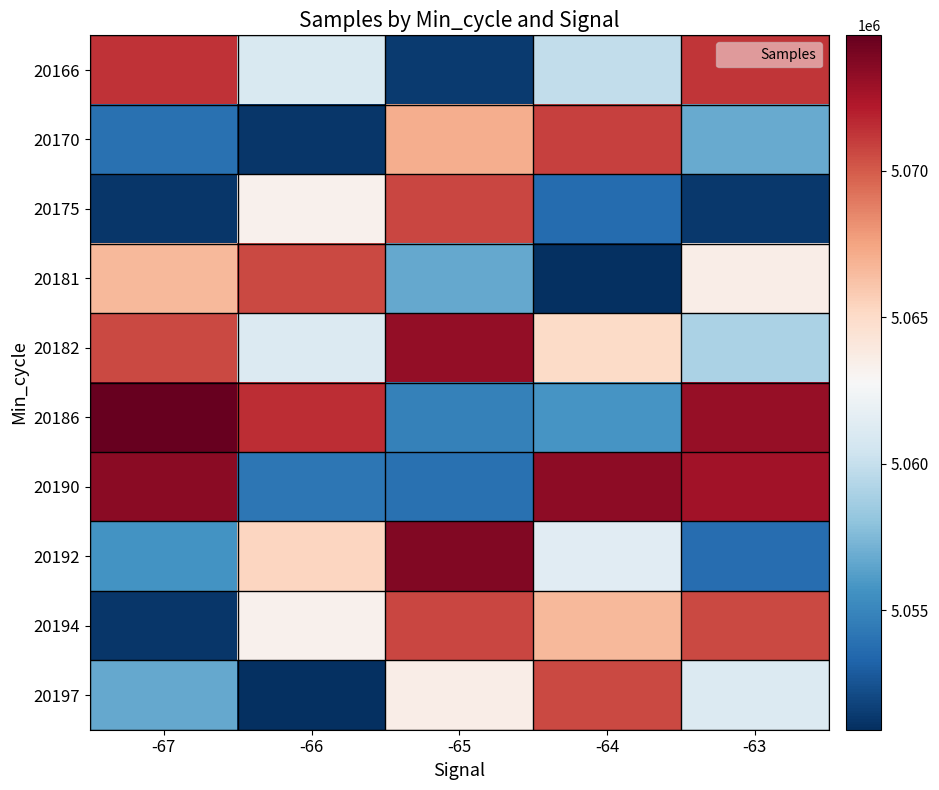

How many distinct data groups are displayed?

10